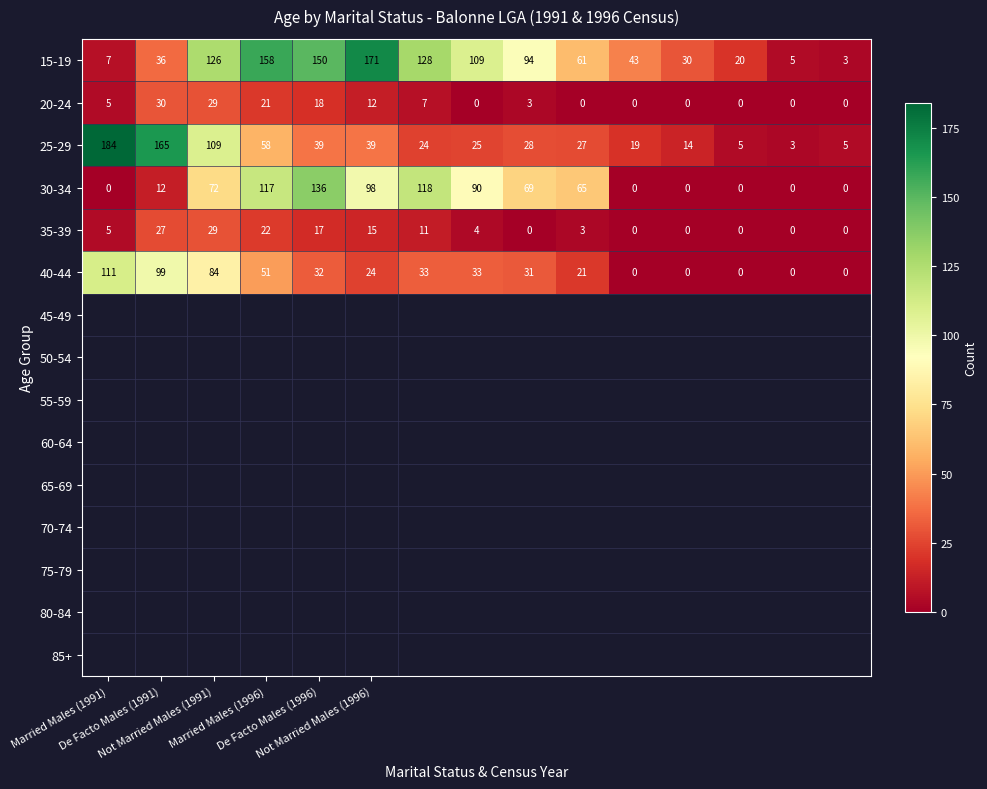

Which series has the largest total across all categories?

15-19